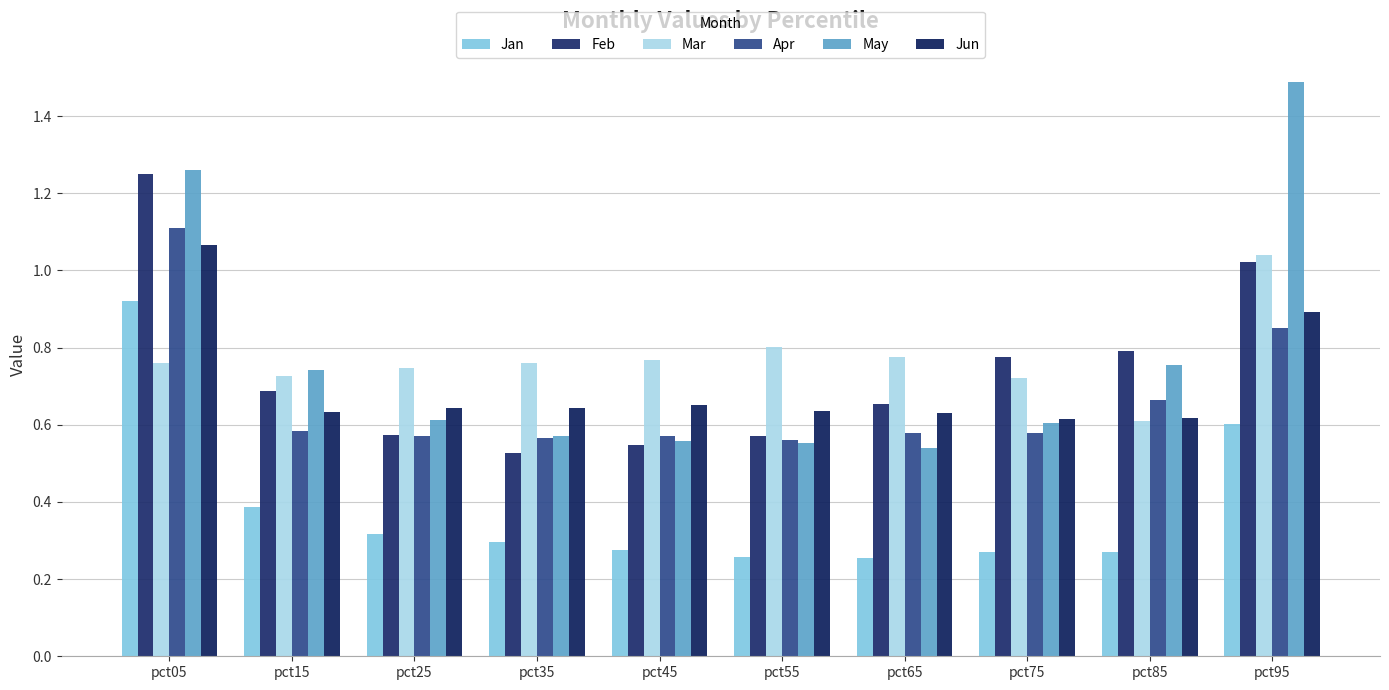

What is the difference between the May values at pct25 and pct55?

0.1